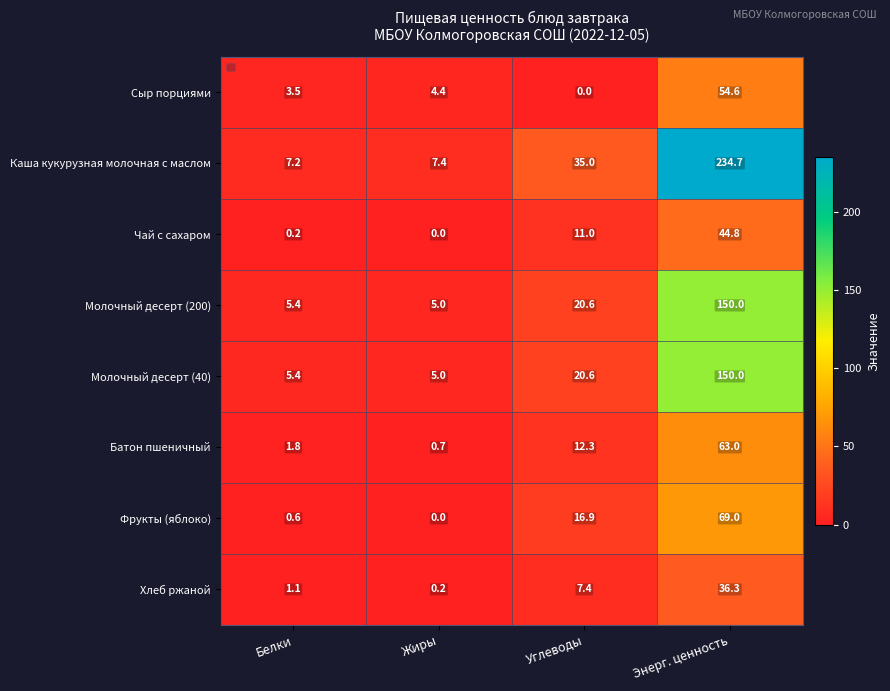

The Молочный десерт (40) series shows 3.5 at Жиры. True or false?

False